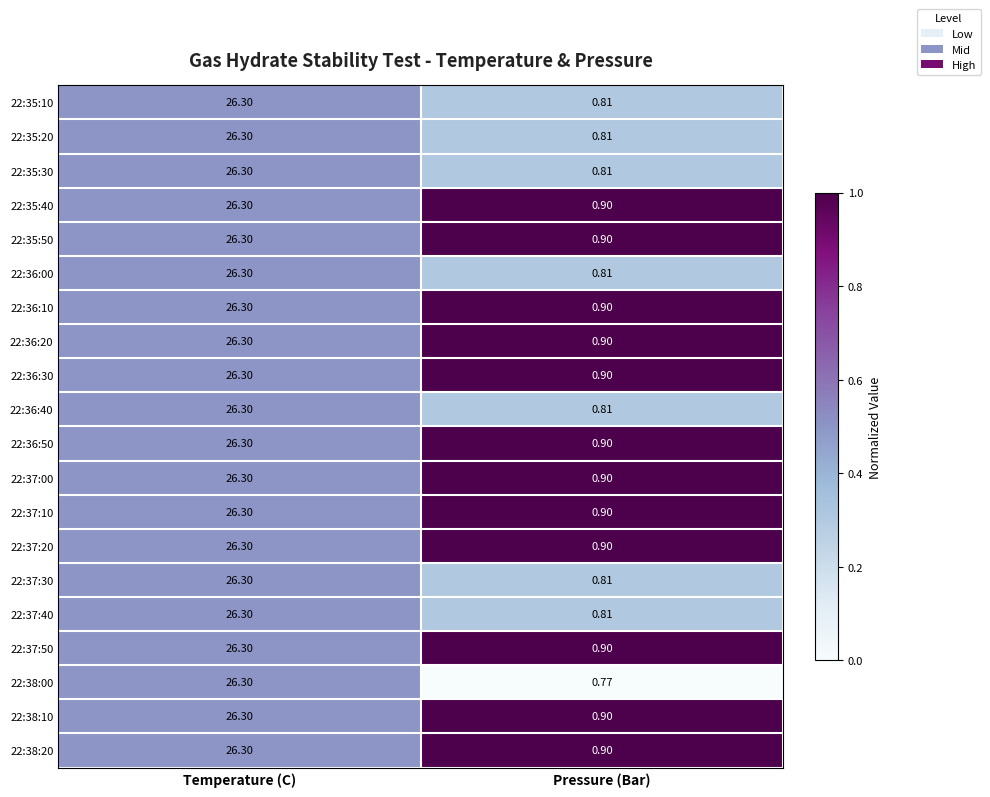

Where does the 22:37:40 series first go above 26?

Temperature (C)